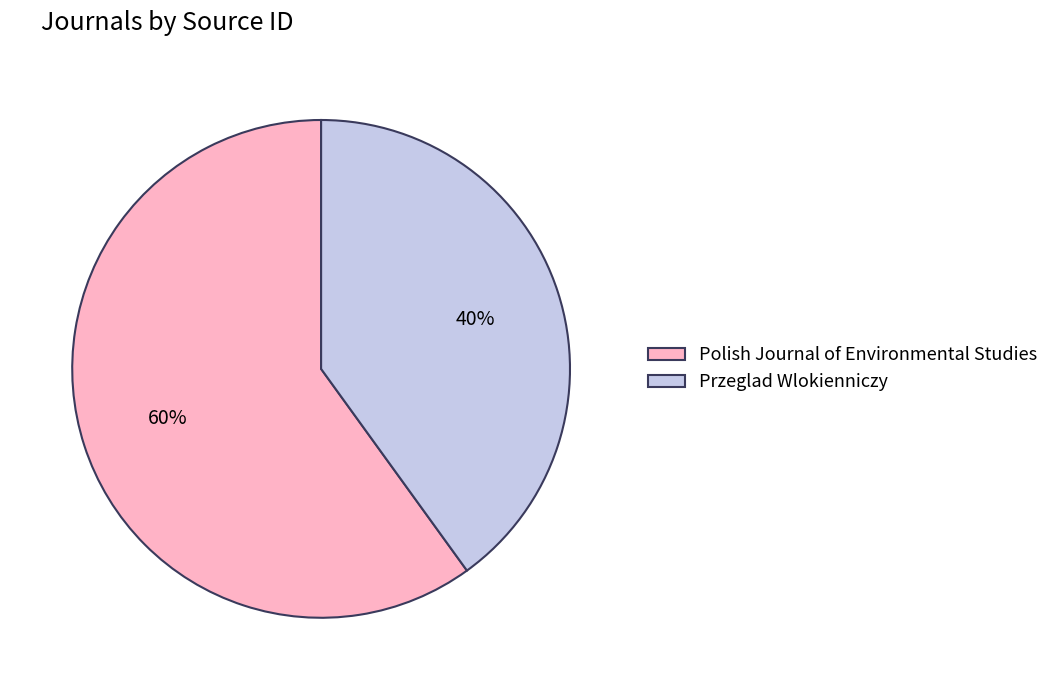

What percentage is the Przeglad Wlokienniczy slice, to the nearest percent?

40%